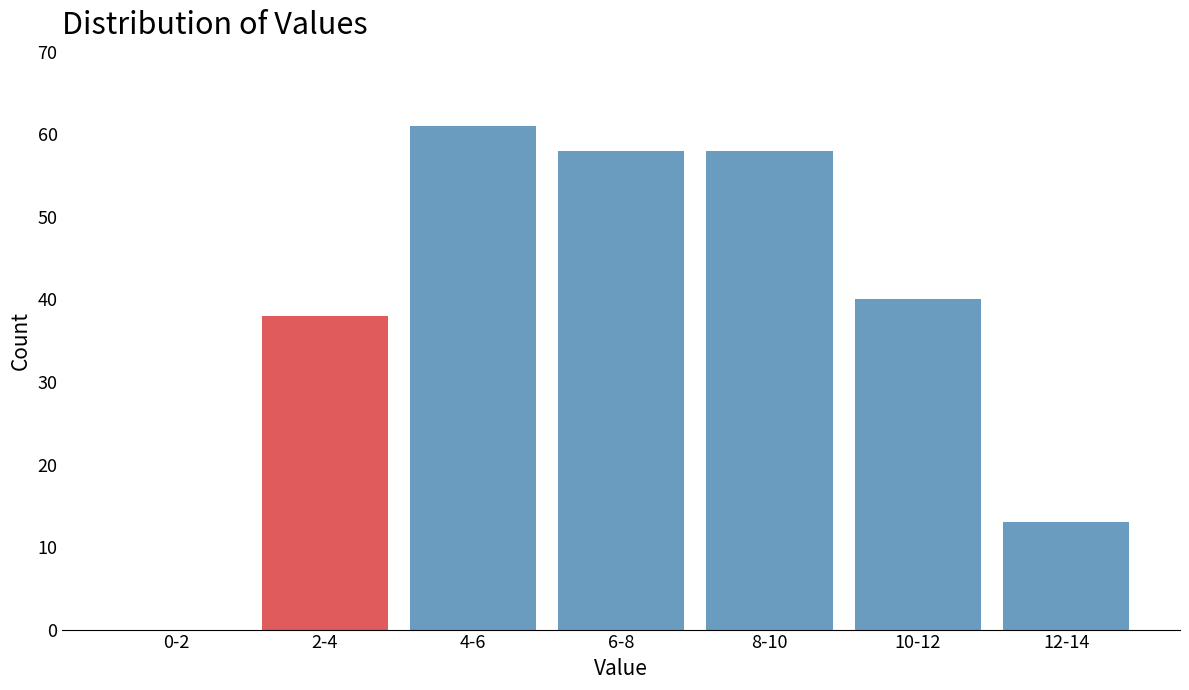

Reading left to right, list all the values displayed in this chart.

0-2=0	2-4=38	4-6=61	6-8=58	8-10=58	10-12=40	12-14=13